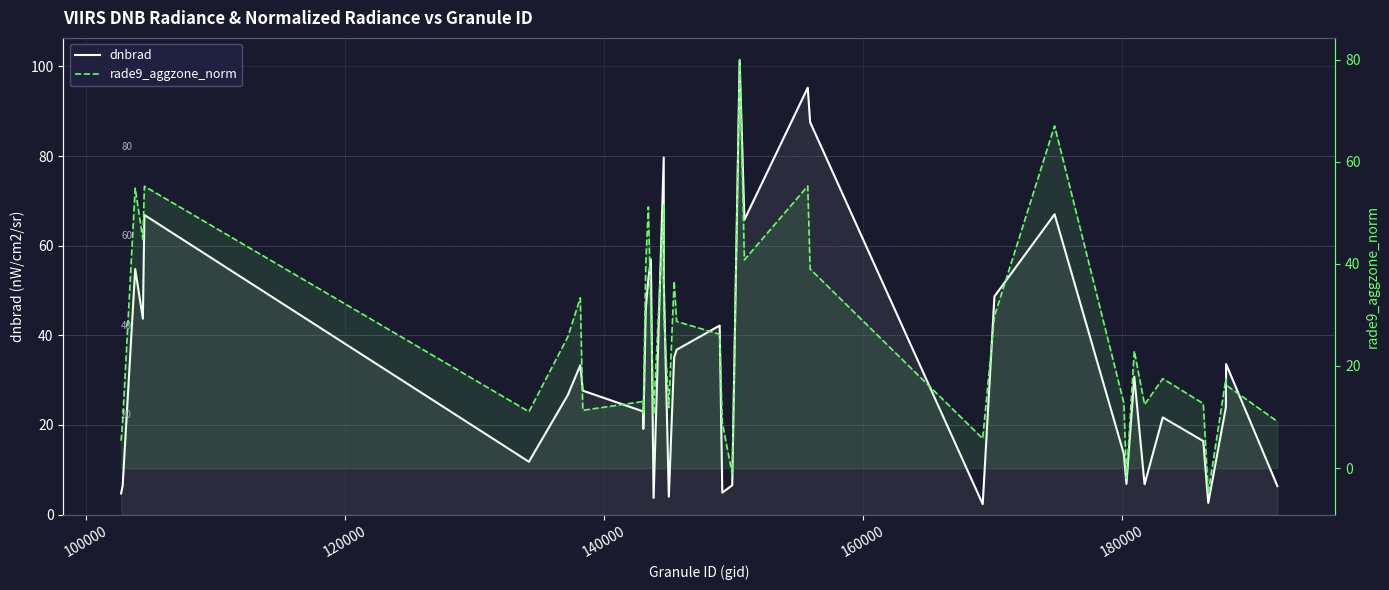

Reading right to left, list all the values displayed in this chart.

dnbrad: 6.4	33.6	24.0	2.6	16.4	21.7	6.8	30.8	6.9	13.5	67.0	48.7	2.3	87.6	95.3	65.8	101.3	6.6	4.9	42.2	36.8	35.1	4.0	52.2	79.7	3.7	57.0	52.5	46.2	19.1	23.0	27.7	33.3	26.7	11.8	66.9	43.7	54.8	6.5	4.7
rade9_aggzone_norm: 9.1	16.3	17.5	-4.9	12.6	17.5	12.5	22.9	-2.0	12.7	67.0	29.7	5.8	39.0	55.2	40.8	80.0	-1.2	8.9	26.2	28.7	36.6	11.9	30.3	51.5	10.5	30.9	51.1	40.1	10.8	13.1	11.3	33.3	25.7	11.0	55.2	44.8	54.8	9.2	5.4